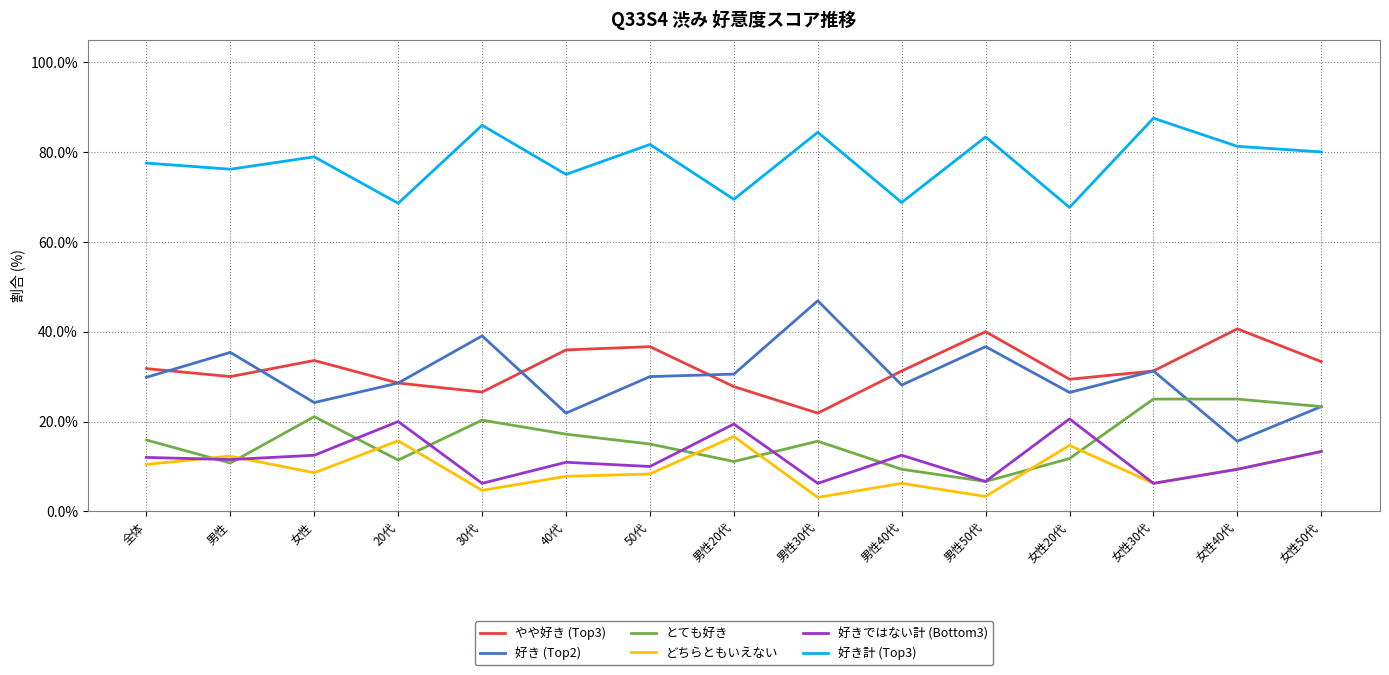

What is the sum of the 好き計 (Top3) values at 男性40代 and 女性?

147.7